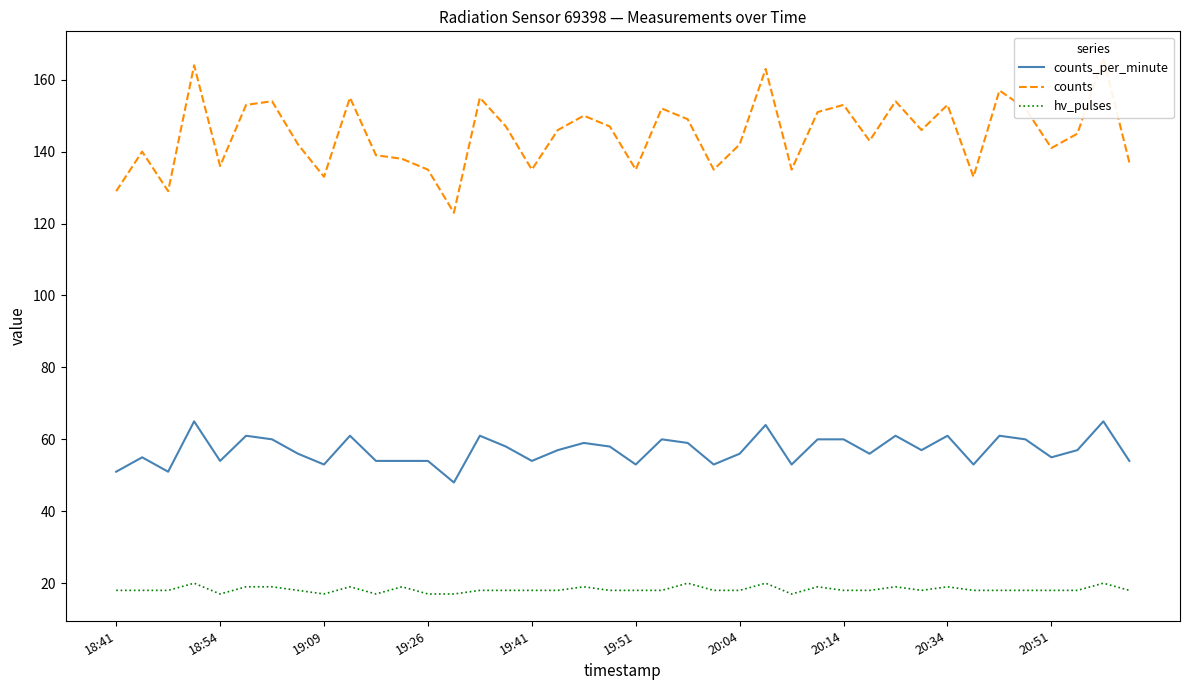

Count the number of categories in the chart.

40